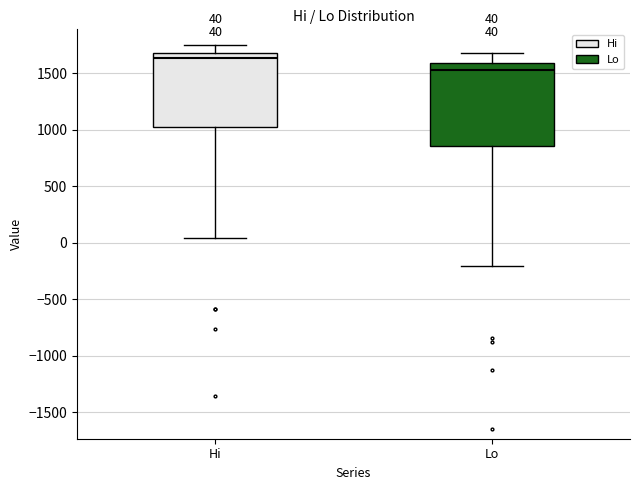

Which box is the tallest, from its lower edge to its upper edge?

Lo